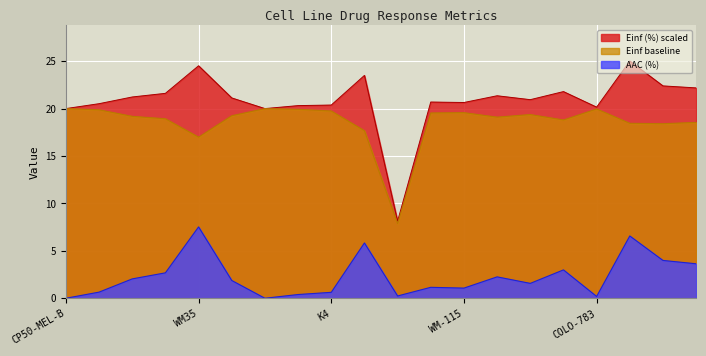

Does the chart display data point markers on the line(s)?

No